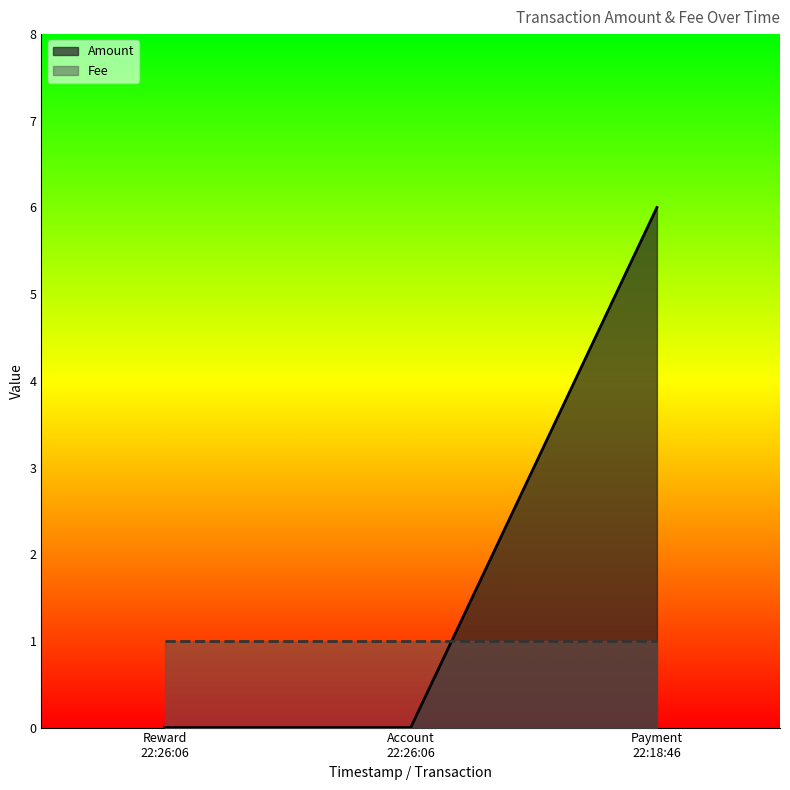

Does the chart display data point markers on the line(s)?

No